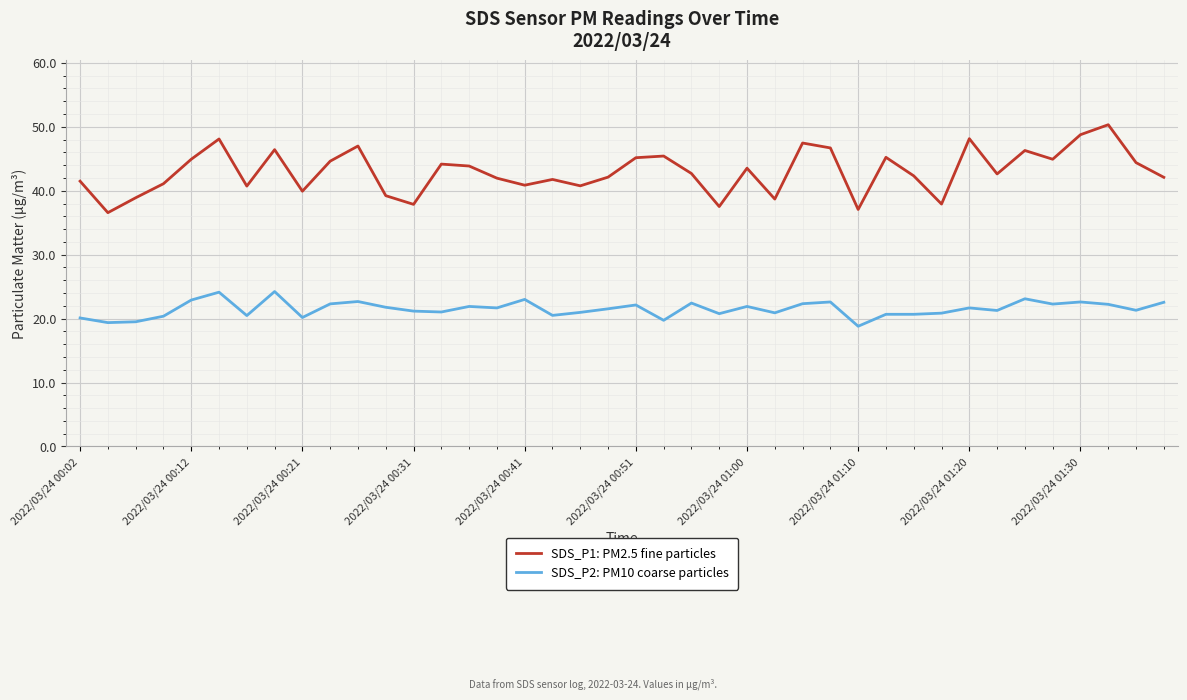

Which series has the widest spread of values?

SDS_P1: PM2.5 fine particles